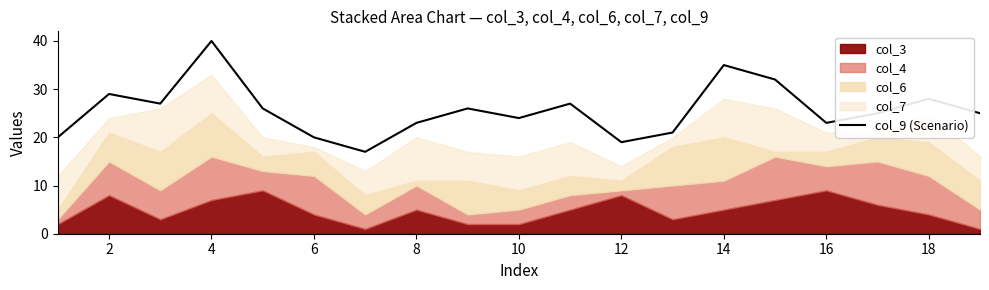

What is the value of the 10th point from the left?

24